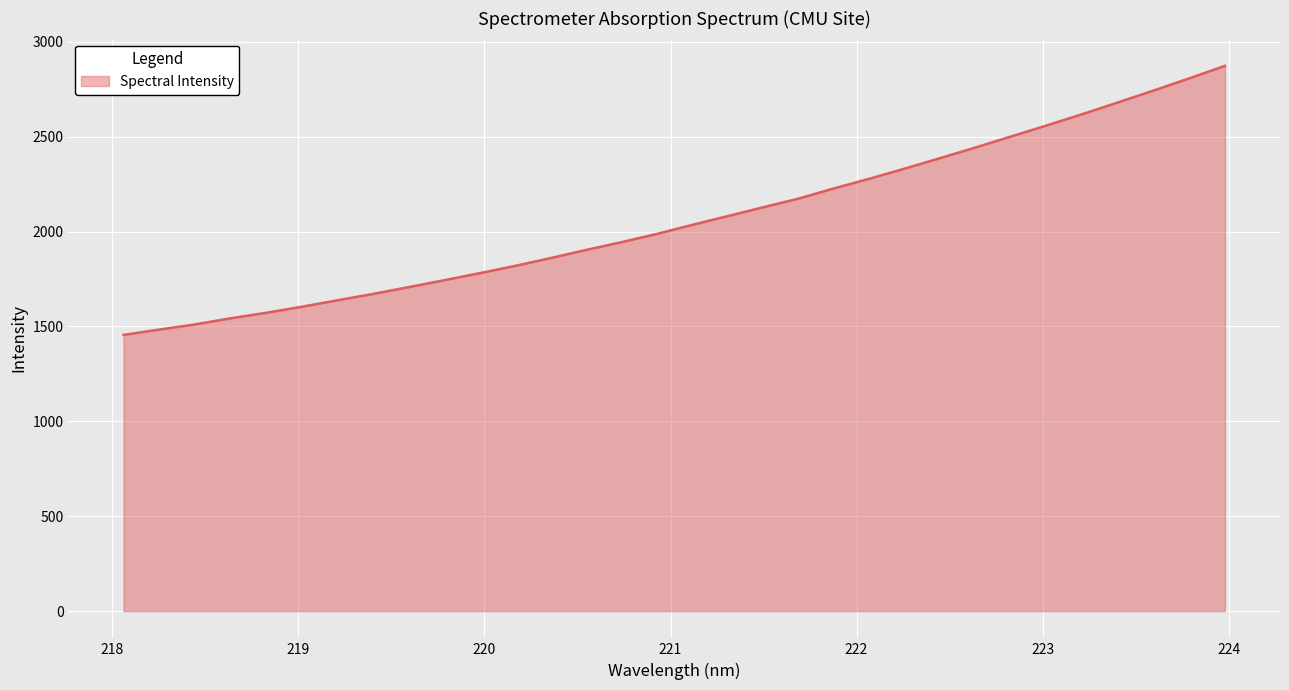

Does the chart display data point markers on the line(s)?

No